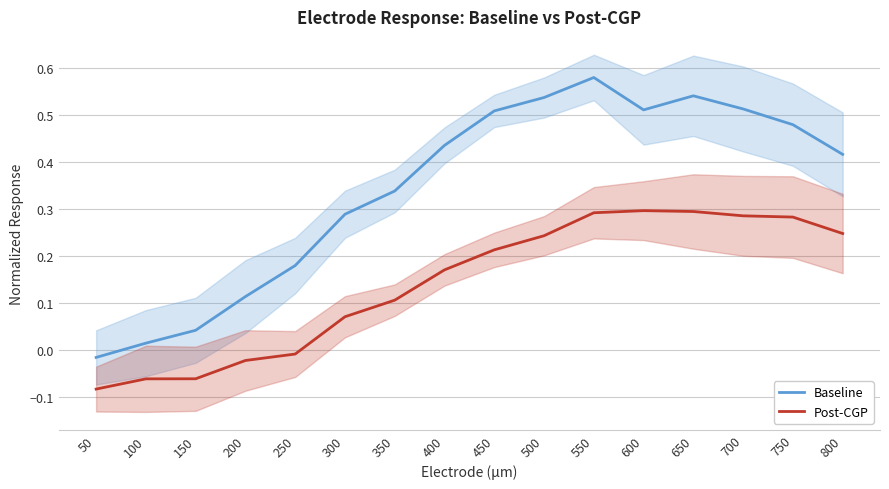

Between 200 and 750, which series saw the biggest shift?

Baseline